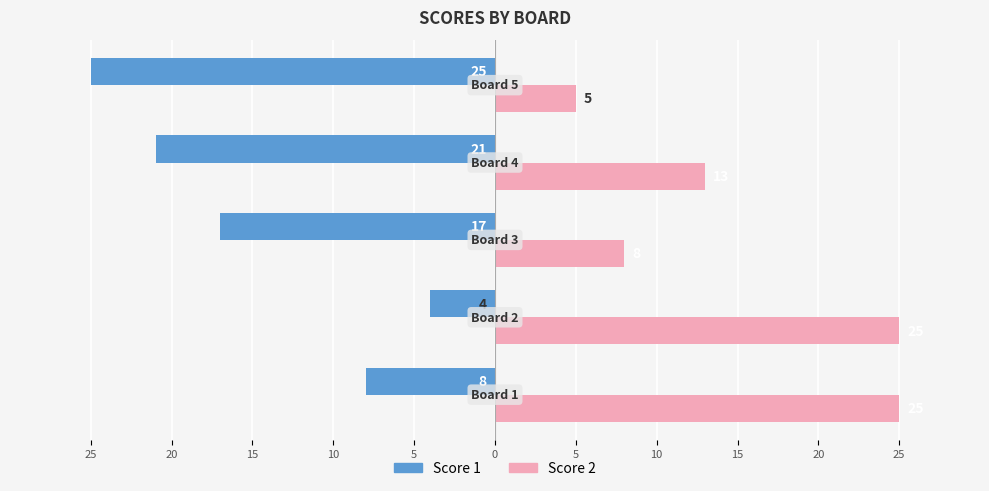

What are all the series names shown in the legend?

Score 1, Score 2